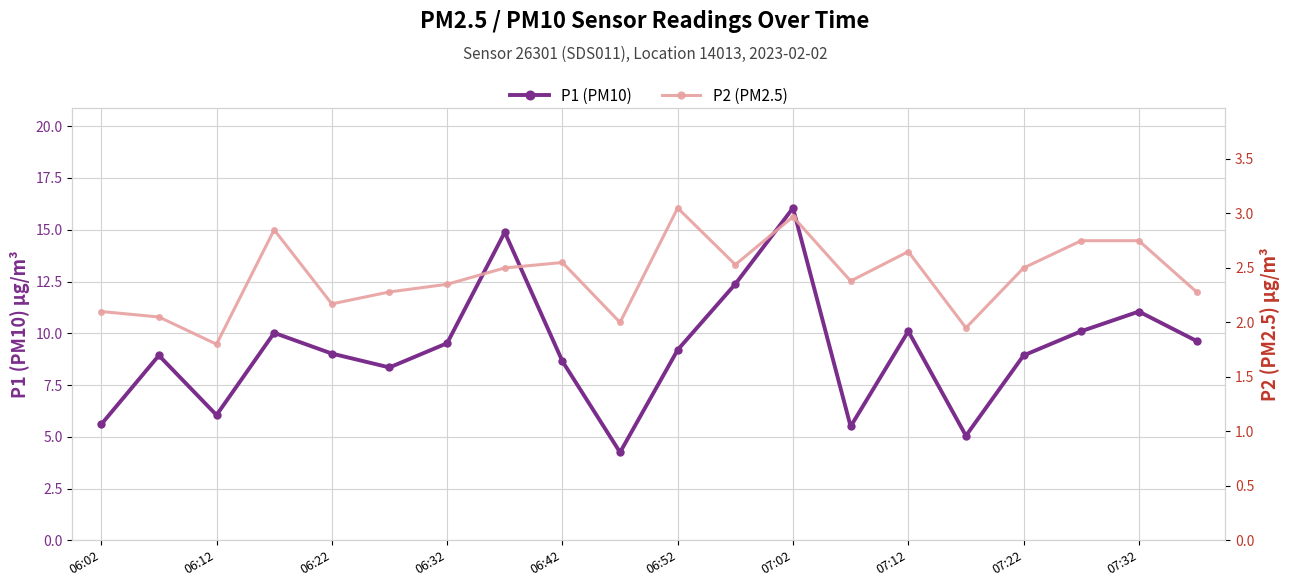

True or false: P1 (PM10) and P2 (PM2.5) cross at least once.

False